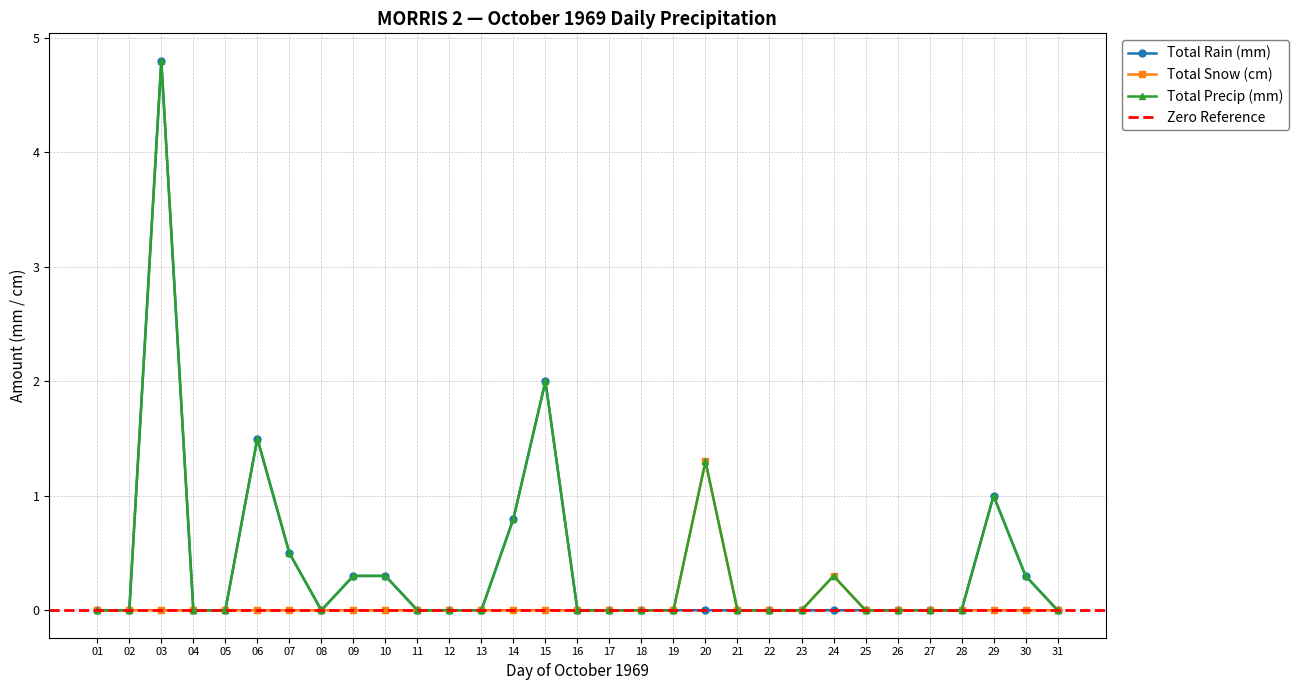

Reading left to right, list all the values displayed in this chart.

Total Rain (mm): 01=0.0	02=0.0	03=4.8	04=0.0	05=0.0	06=1.5	07=0.5	08=0.0	09=0.3	10=0.3	11=0.0	12=0.0	13=0.0	14=0.8	15=2.0	16=0.0	17=0.0	18=0.0	19=0.0	20=0.0	21=0.0	22=0.0	23=0.0	24=0.0	25=0.0	26=0.0	27=0.0	28=0.0	29=1.0	30=0.3	31=0.0
Total Snow (cm): 01=0.0	02=0.0	03=0.0	04=0.0	05=0.0	06=0.0	07=0.0	08=0.0	09=0.0	10=0.0	11=0.0	12=0.0	13=0.0	14=0.0	15=0.0	16=0.0	17=0.0	18=0.0	19=0.0	20=1.3	21=0.0	22=0.0	23=0.0	24=0.3	25=0.0	26=0.0	27=0.0	28=0.0	29=0.0	30=0.0	31=0.0
Total Precip (mm): 01=0.0	02=0.0	03=4.8	04=0.0	05=0.0	06=1.5	07=0.5	08=0.0	09=0.3	10=0.3	11=0.0	12=0.0	13=0.0	14=0.8	15=2.0	16=0.0	17=0.0	18=0.0	19=0.0	20=1.3	21=0.0	22=0.0	23=0.0	24=0.3	25=0.0	26=0.0	27=0.0	28=0.0	29=1.0	30=0.3	31=0.0